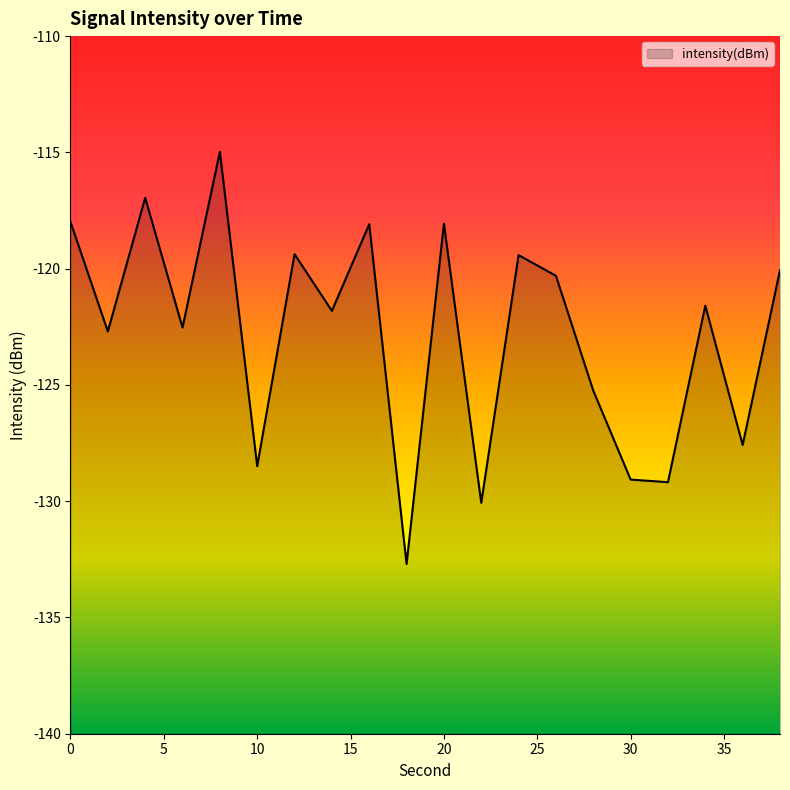

What is the value of the 4th point from the left?

-122.5